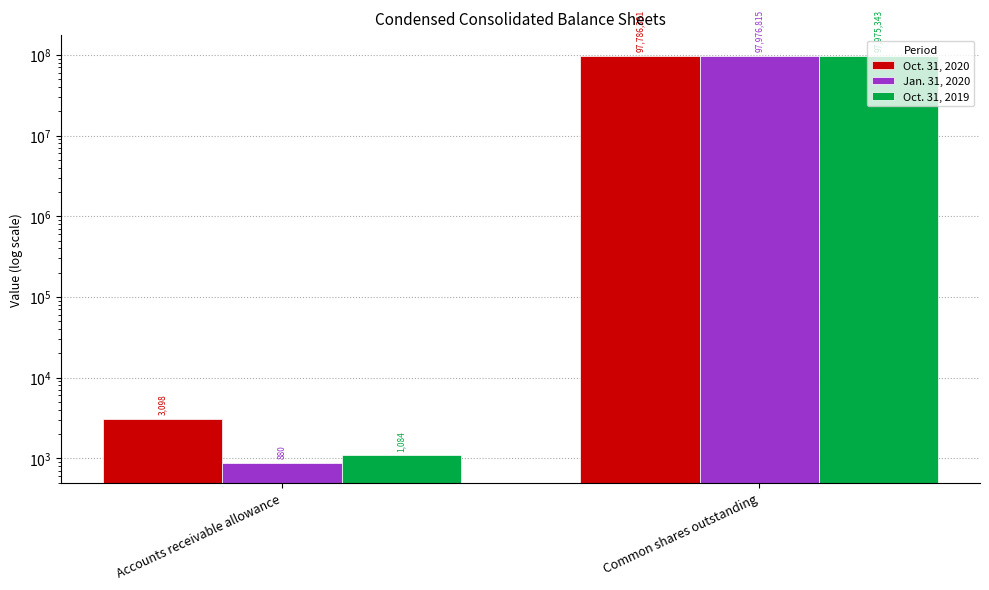

What is the label of the 2nd bar from the left?

Common shares outstanding